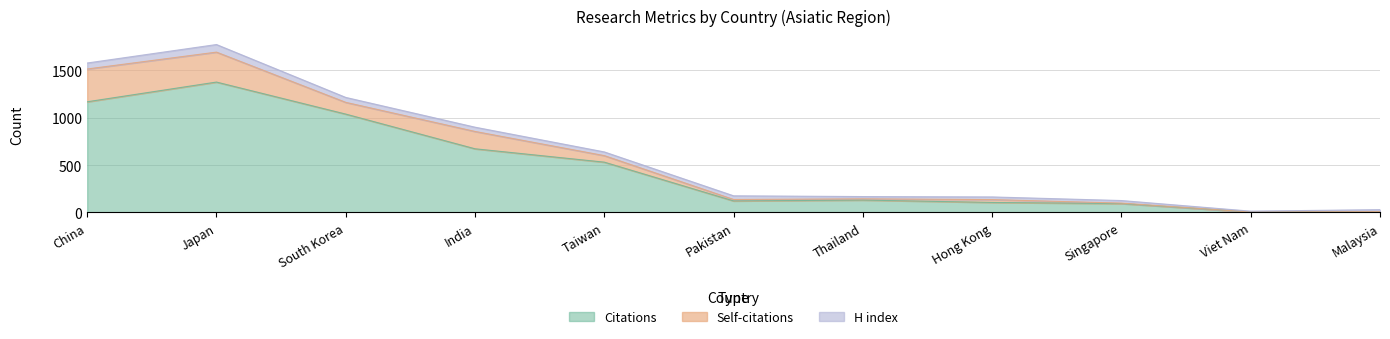

What is the highest value of the Citations series?

1376